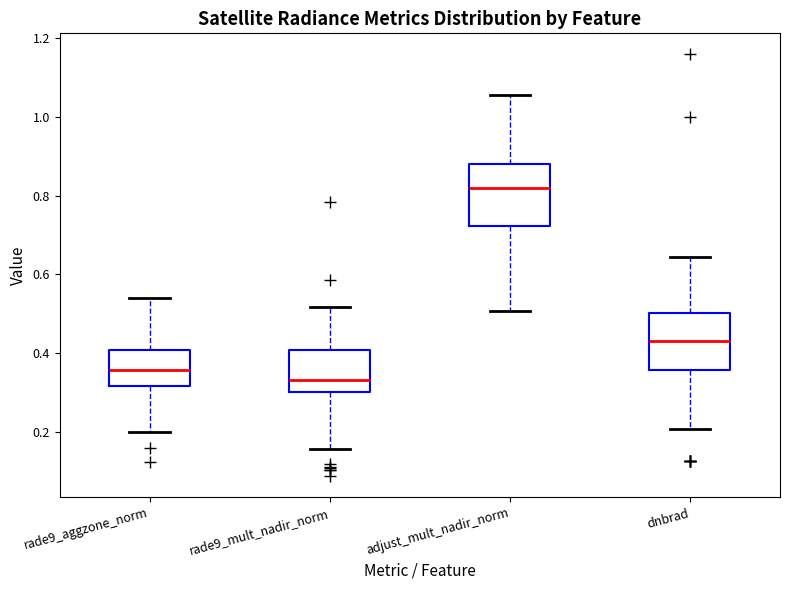

Where does the median line of the box for rade9_mult_nadir_norm sit on the y-axis? The values are not printed on the chart, so give them approximately, as read against the axis.

0.34